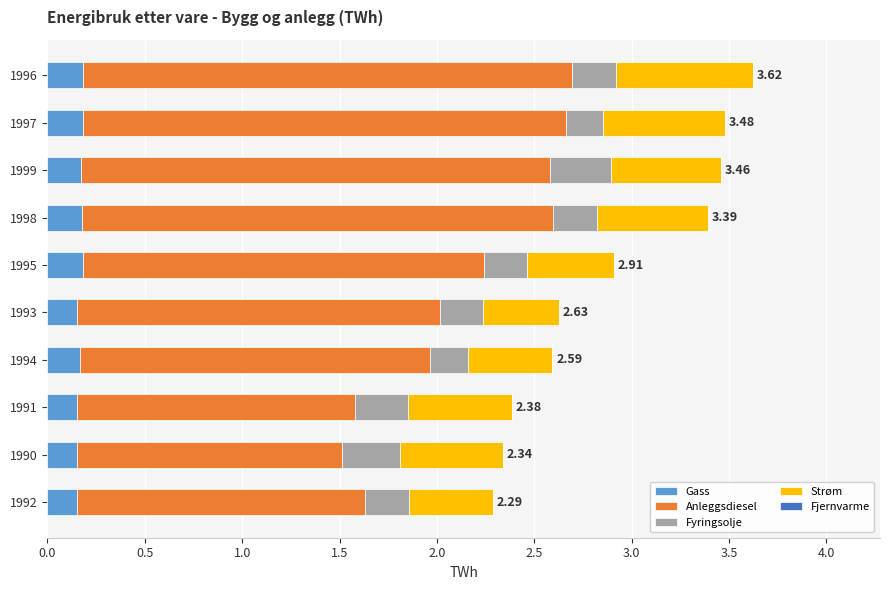

What is the total value across all series at 1997?

3.5